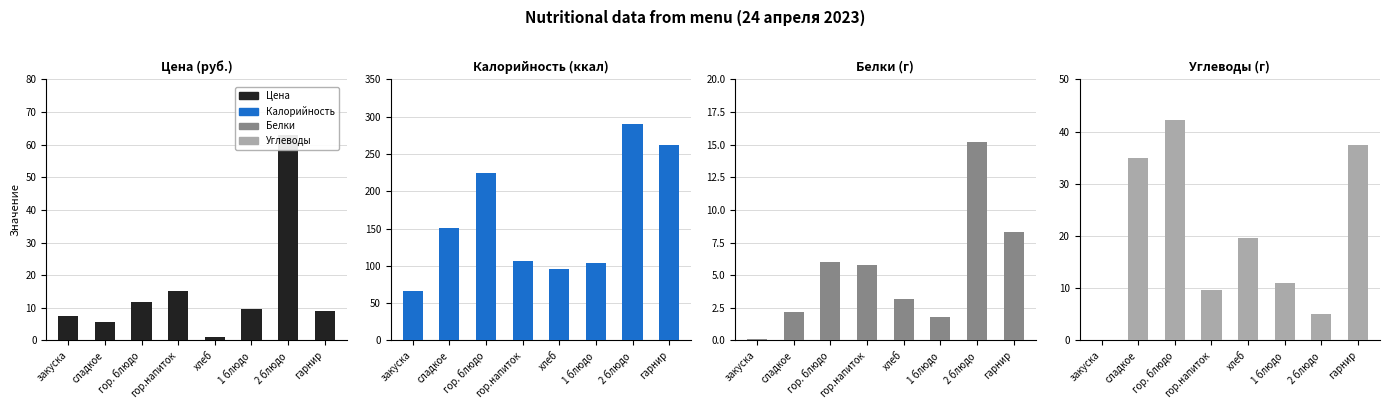

Does the chart contain stacked bars?

No